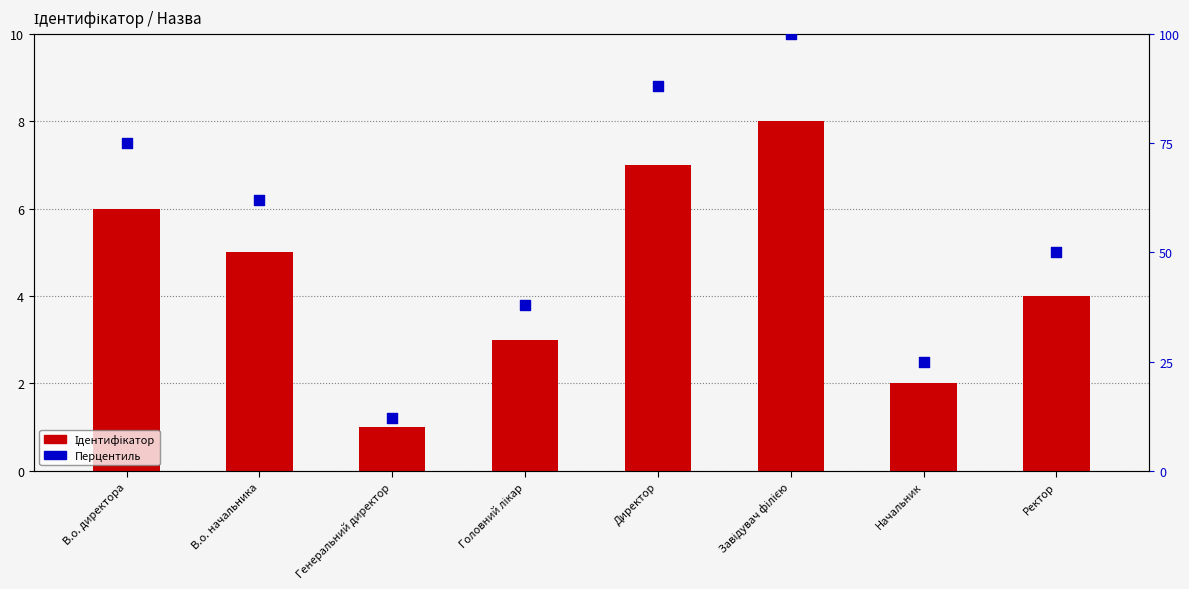

Which series has the largest total across all categories?

Перцентиль